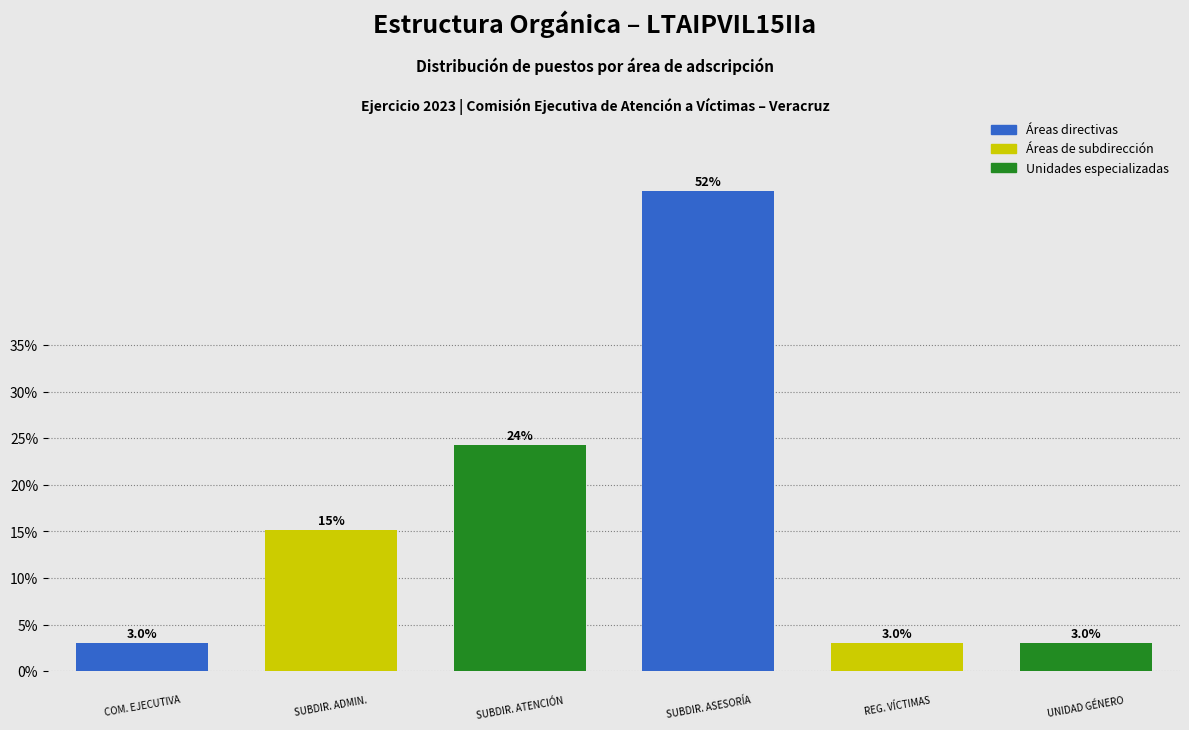

Reading right to left, extract all data points from this chart.

3.0	3.0	51.5	24.2	15.2	3.0